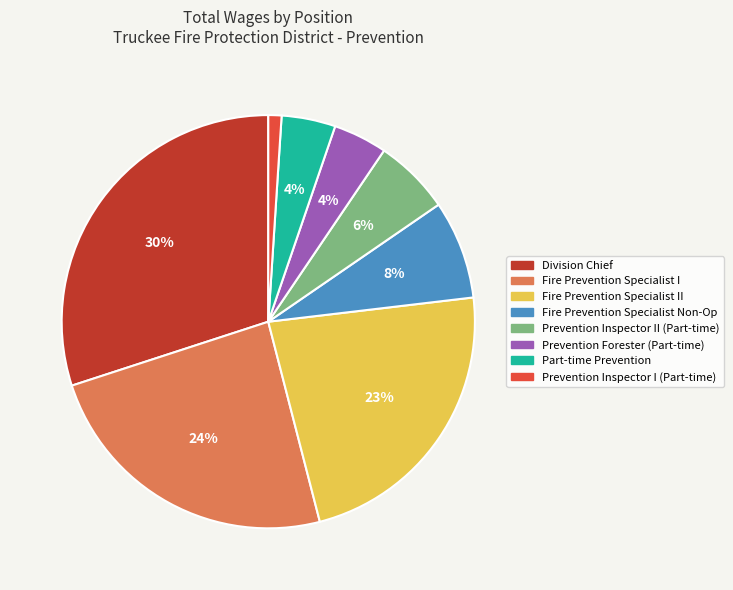

To the nearest percent, what is the average slice percentage?

12%